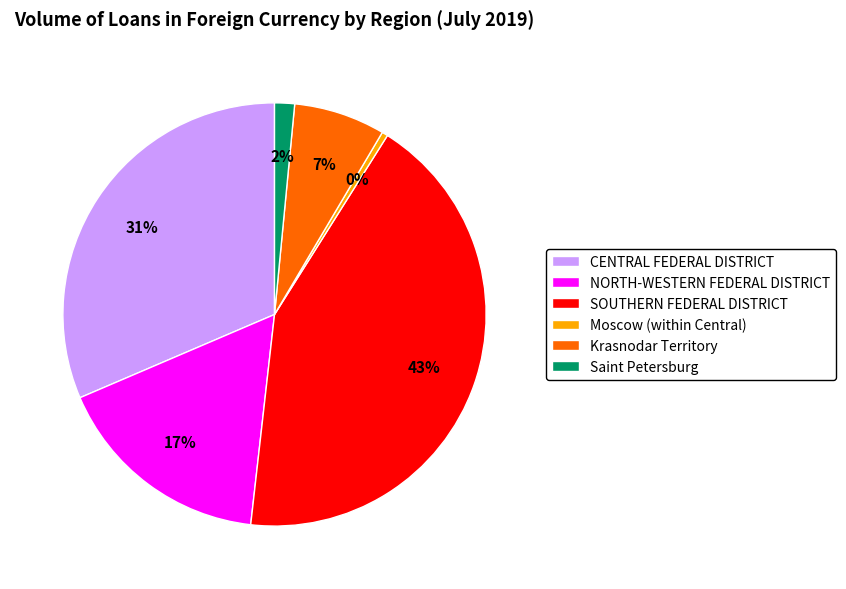

True or false: Krasnodar Territory accounts for 7% of the total.

True